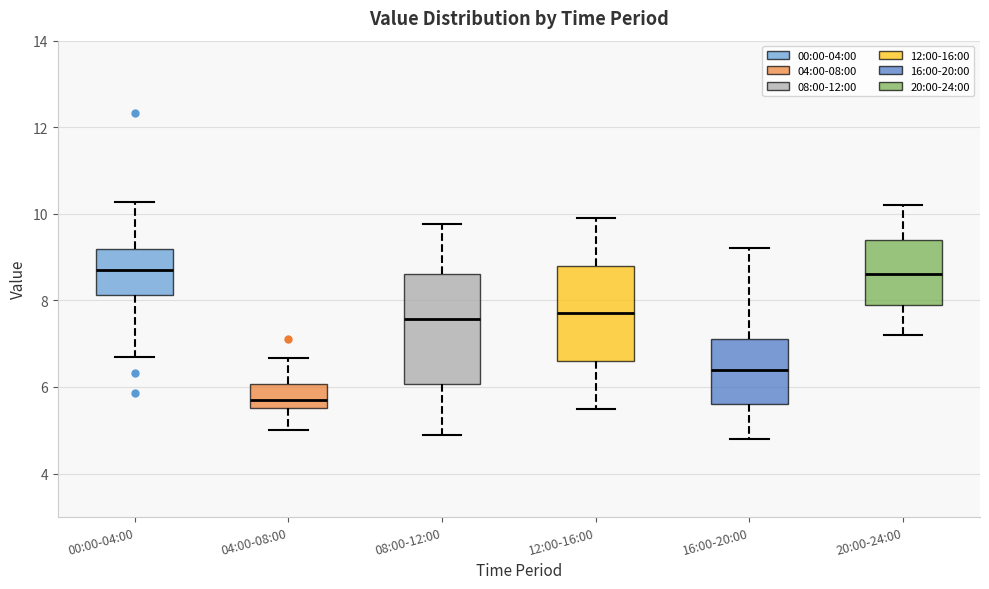

Reading left to right, read every box against the y-axis: the position of its median line, the range the box covers, and the ends of its whiskers. The values are not printed on the chart, so give them approximately, as read against the axis.

00:00-04:00: median 8.8, box 8.2 to 9.2, whiskers 6.8 to 10.2
04:00-08:00: median 5.8, box 5.6 to 6.0, whiskers 5.0 to 6.6
08:00-12:00: median 7.6, box 6.0 to 8.6, whiskers 5.0 to 9.8
12:00-16:00: median 7.8, box 6.6 to 8.8, whiskers 5.6 to 10.0
16:00-20:00: median 6.4, box 5.6 to 7.2, whiskers 4.8 to 9.2
20:00-24:00: median 8.6, box 8.0 to 9.4, whiskers 7.2 to 10.2